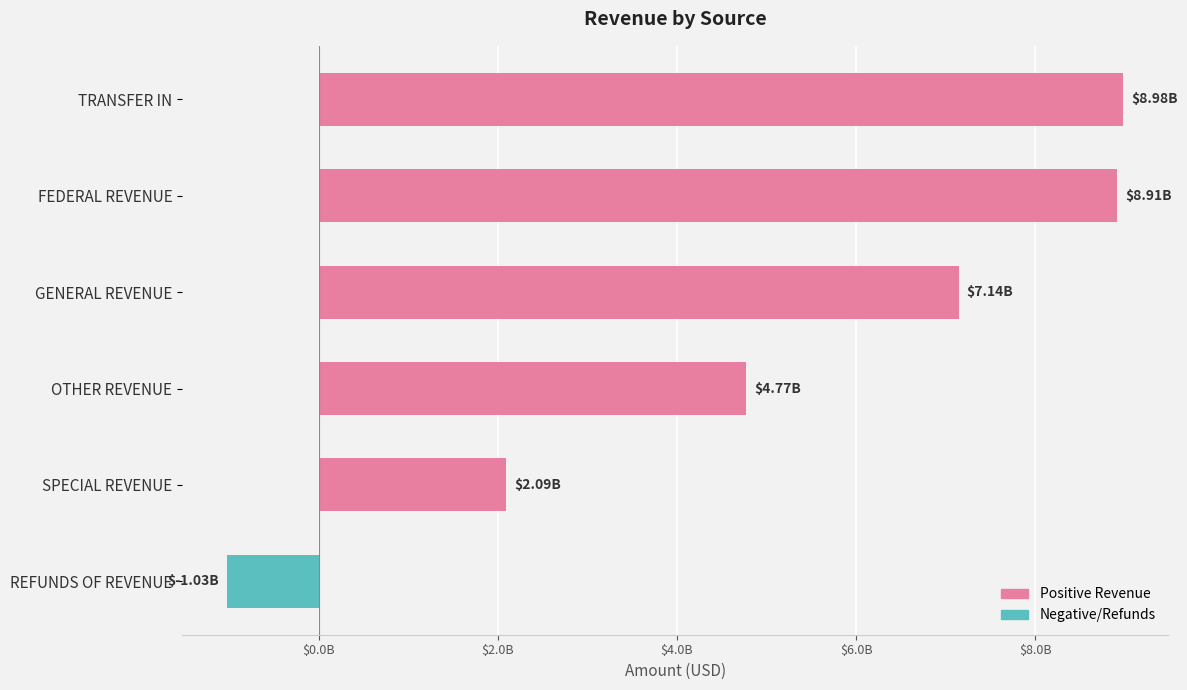

What is the sum of all values?

30880013465.5